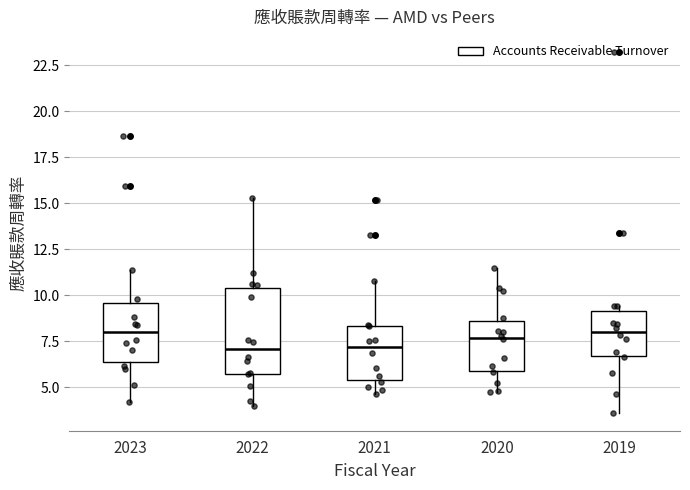

Which box is the tallest, from its lower edge to its upper edge?

2022